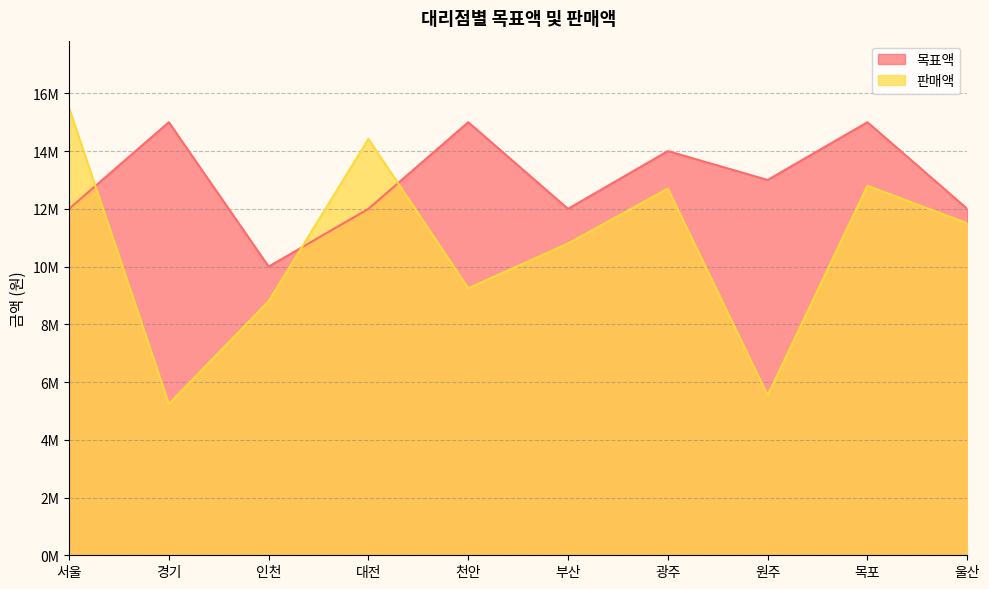

What is the lowest value of the 판매액 series?

5240000